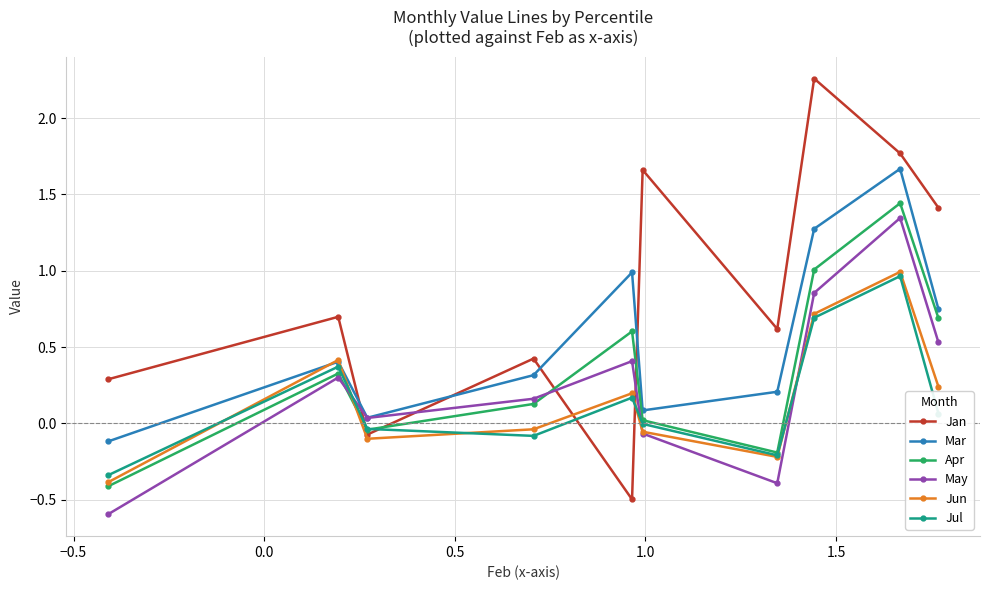

List the series in order of their peak value, highest first.

Jan, Mar, Apr, May, Jun, Jul